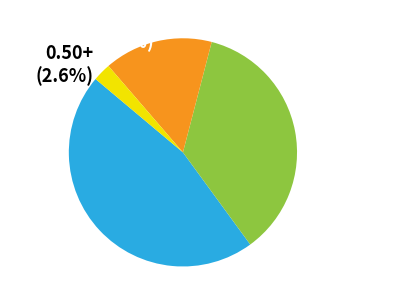

Does any single category account for the majority?

No